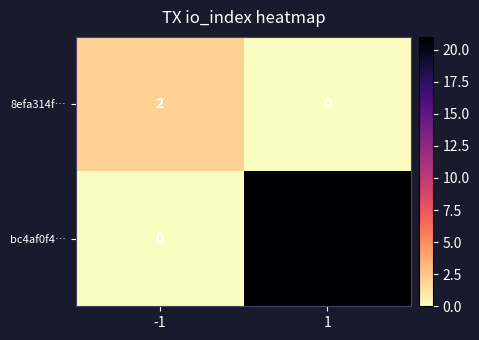

Is it true that bc4af0f4… equals 0 at -1?

True